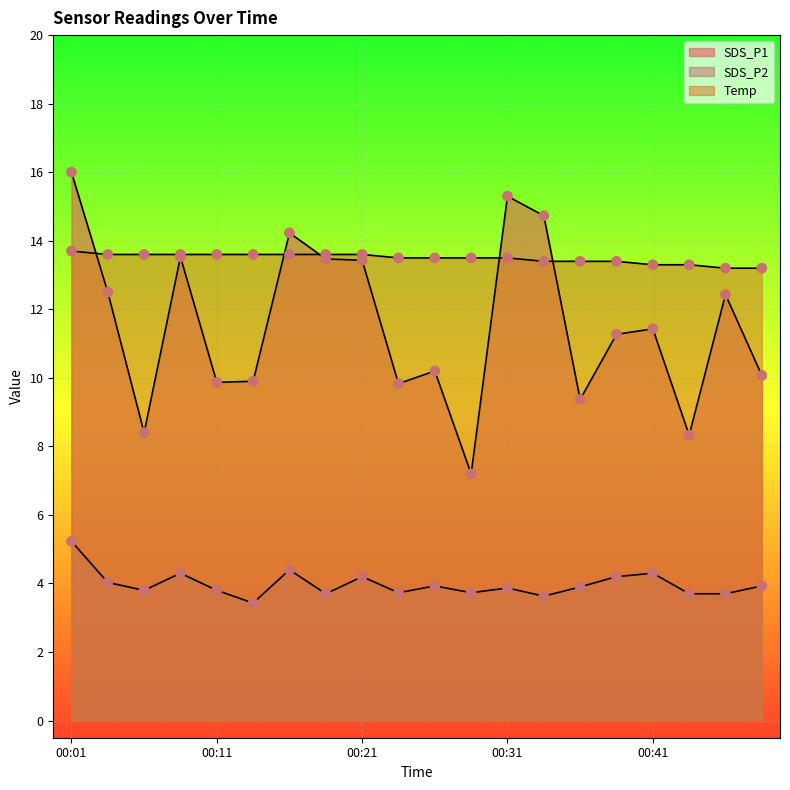

Which series reaches the minimum Y coordinate?

SDS_P2